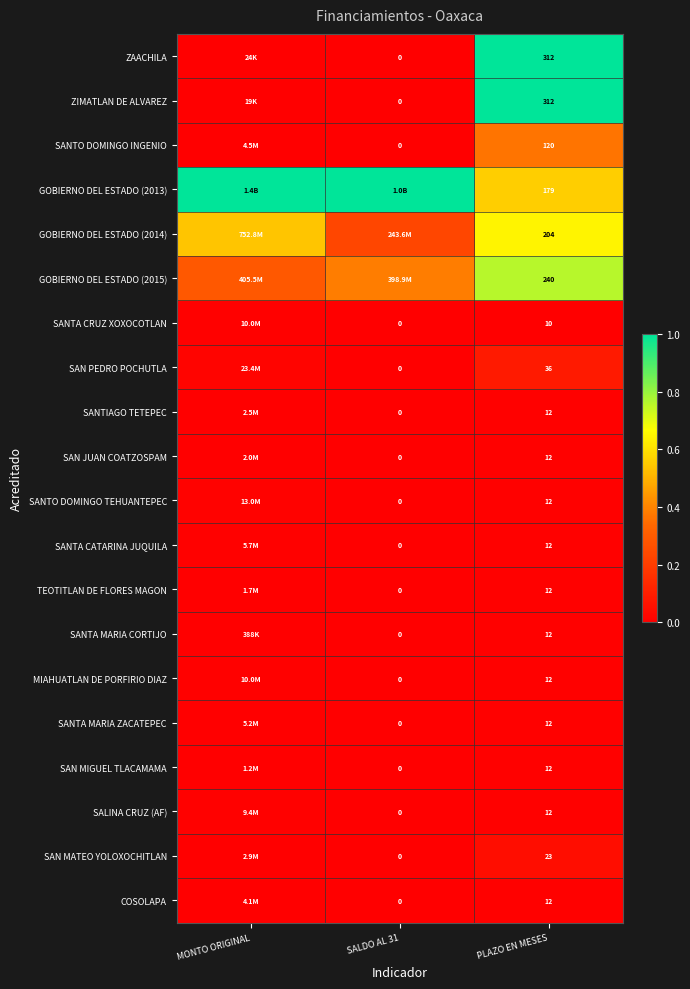

Is the value of SANTO DOMINGO TEHUANTEPEC at SALDO AL 31 greater than the value of SAN MATEO YOLOXOCHITLAN at PLAZO EN MESES?

No